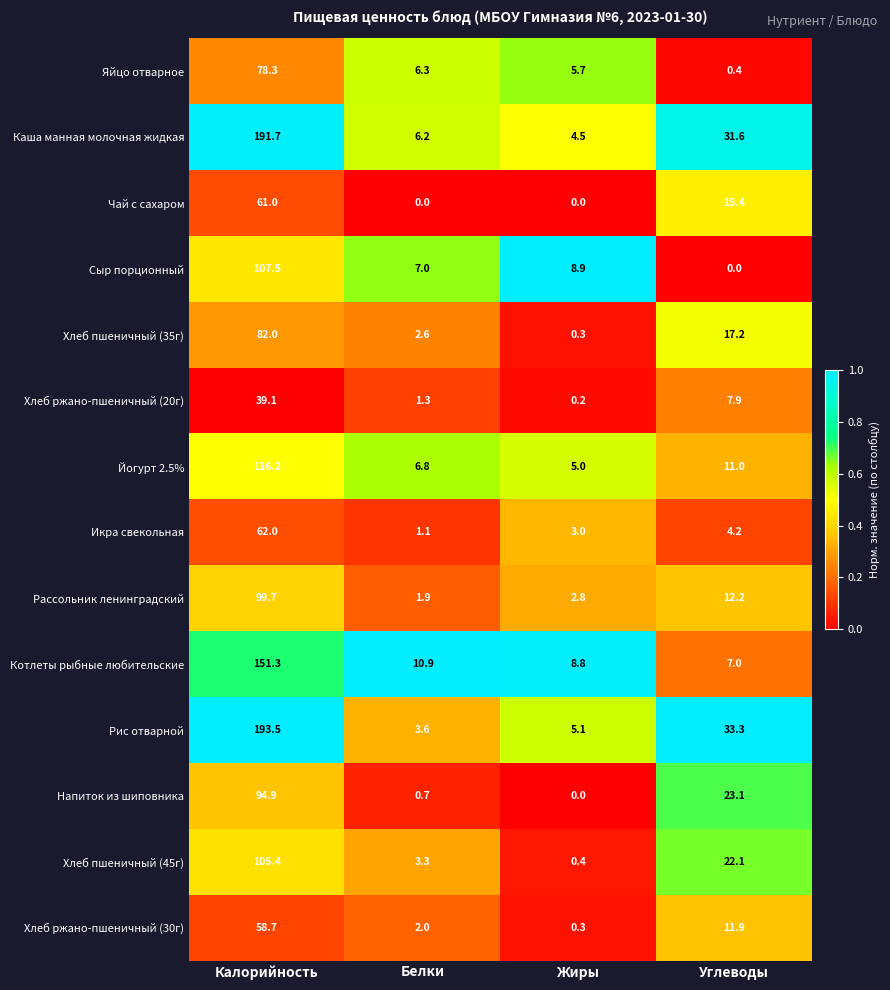

Which series changed the most between Белки and Углеводы?

Рис отварной